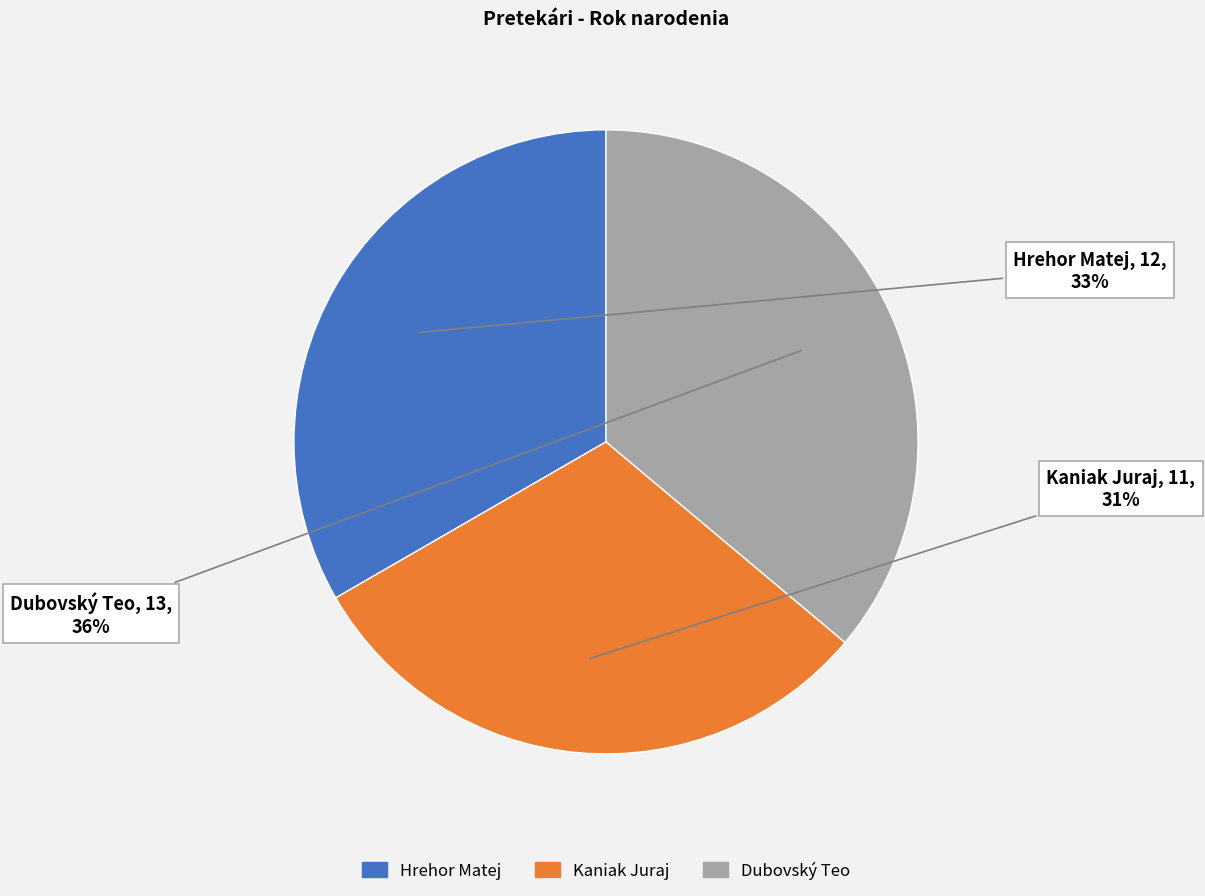

What is the ratio of the value at Dubovský Teo to the value at Kaniak Juraj?

1.2